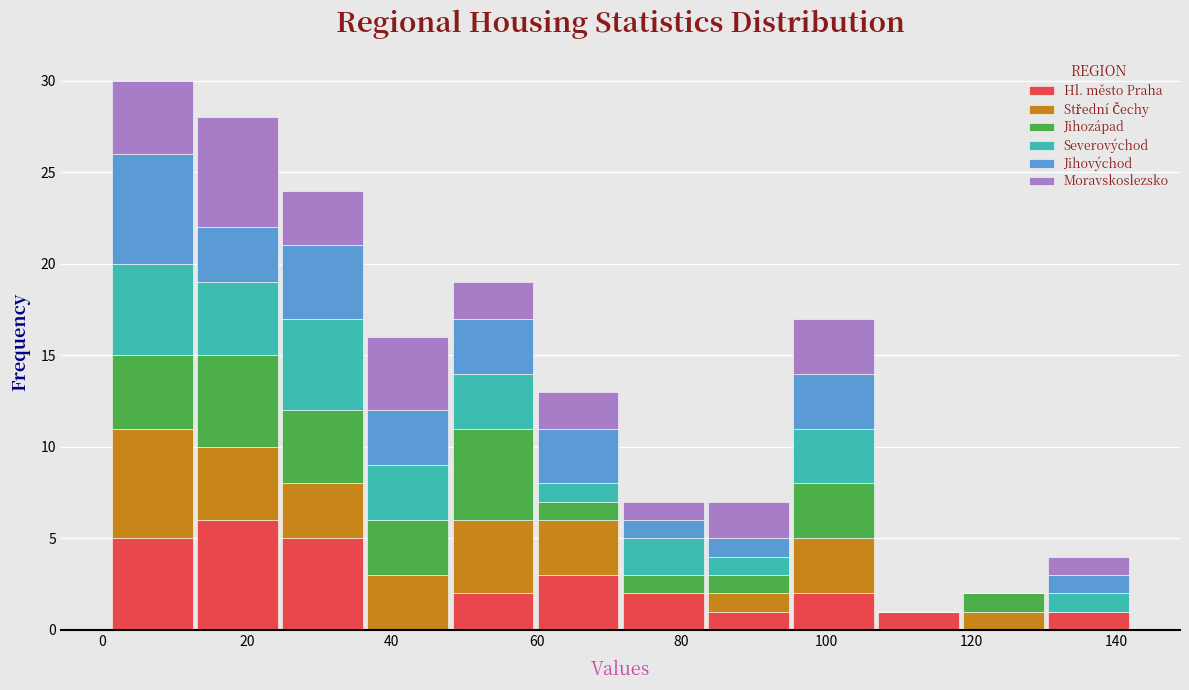

Reading left to right, list every stacked bar in this chart as the range it spans on the x-axis followed by its total height. Neither the bar edges nor the heights are printed on the chart, so give them approximately, as read against the axes.

2 to 12: 30
12 to 24: 28
24 to 36: 24
36 to 48: 16
48 to 60: 19
60 to 72: 13
72 to 84: 7
84 to 96: 7
96 to 106: 17
106 to 118: 1
118 to 130: 2
130 to 142: 4